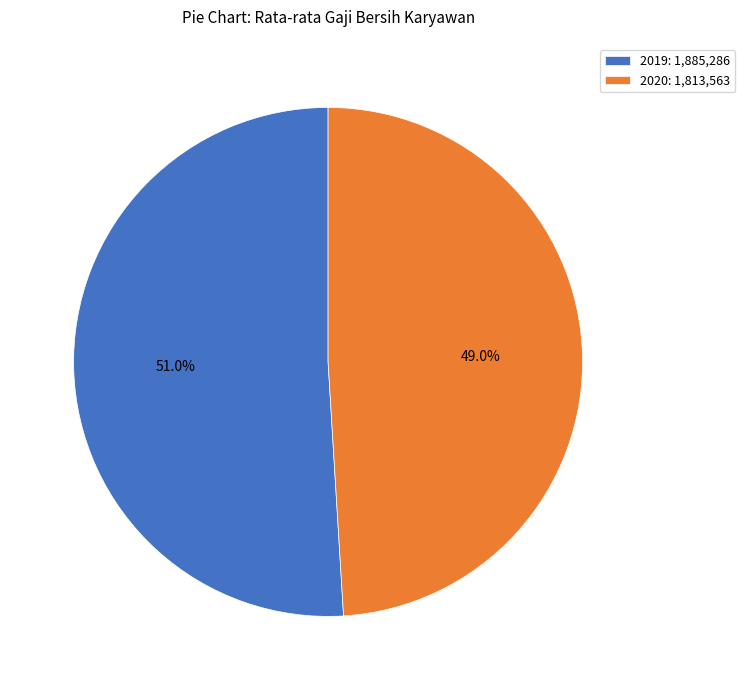

Which category has the biggest portion of the pie?

2019